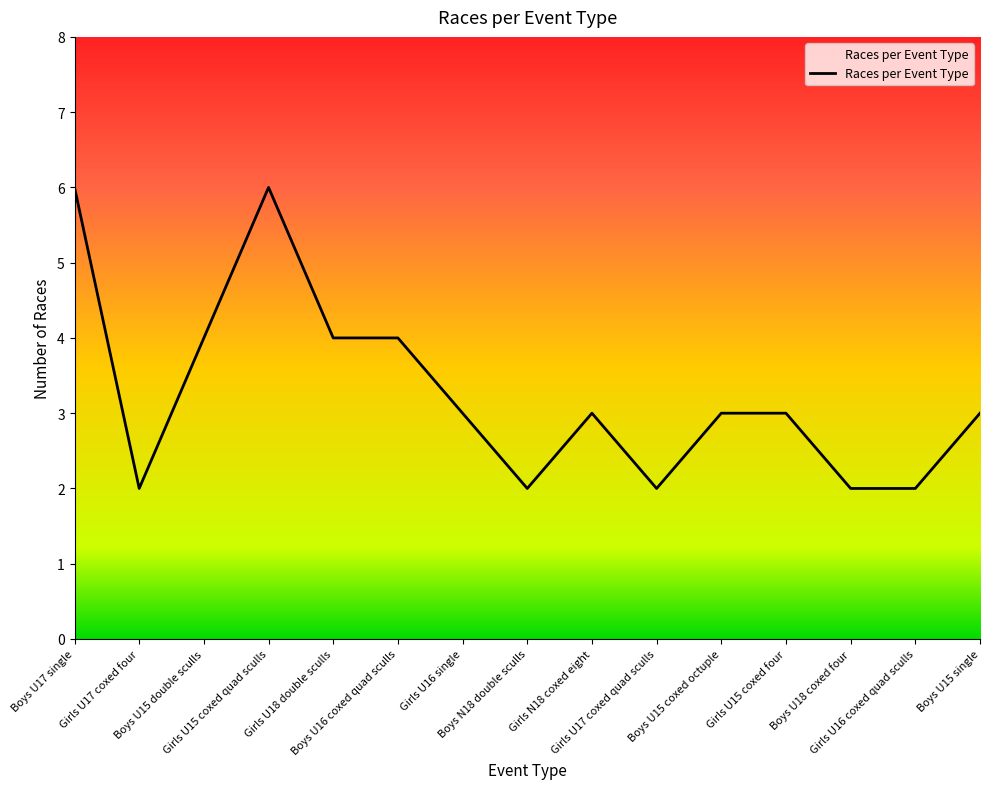

What is the approximate value at Boys N18 double sculls?

2